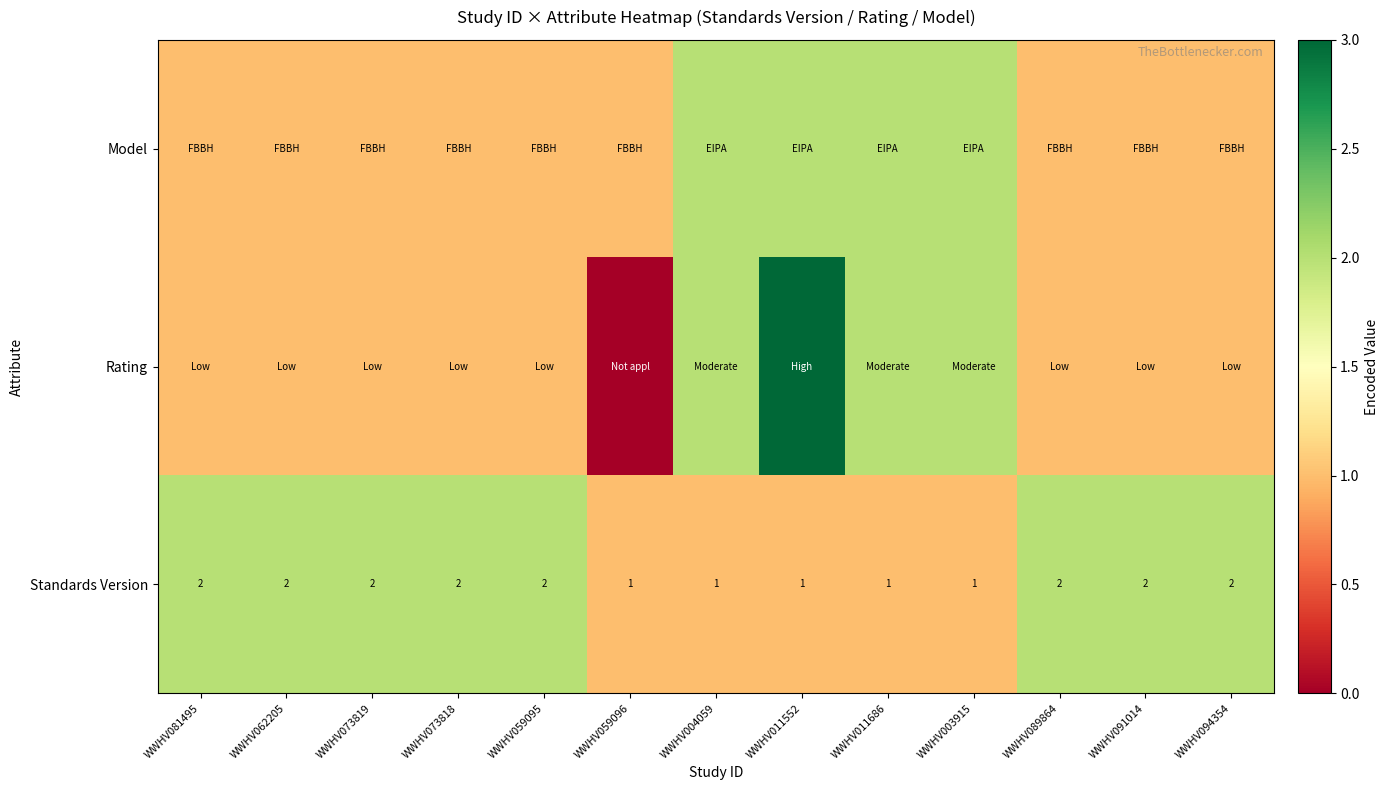

The Standards Version series shows 2 at WWHV094354. True or false?

True